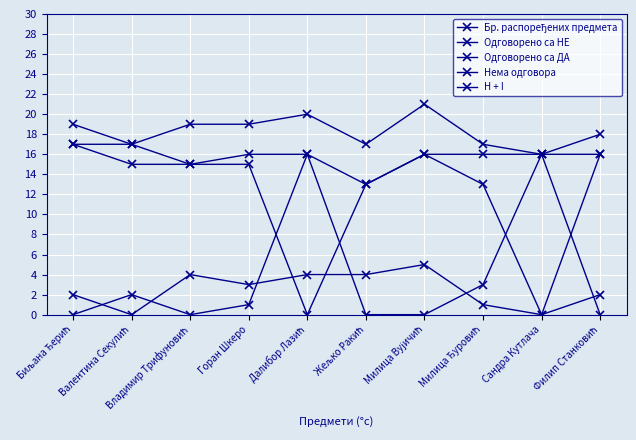

How many series are shown in this chart?

5